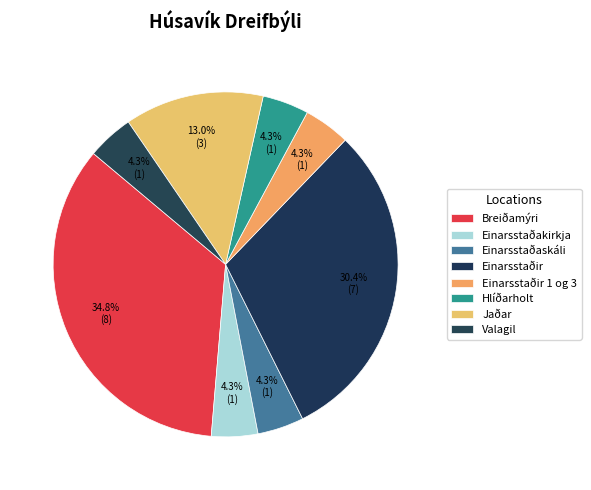

How many slices are in this pie chart?

8